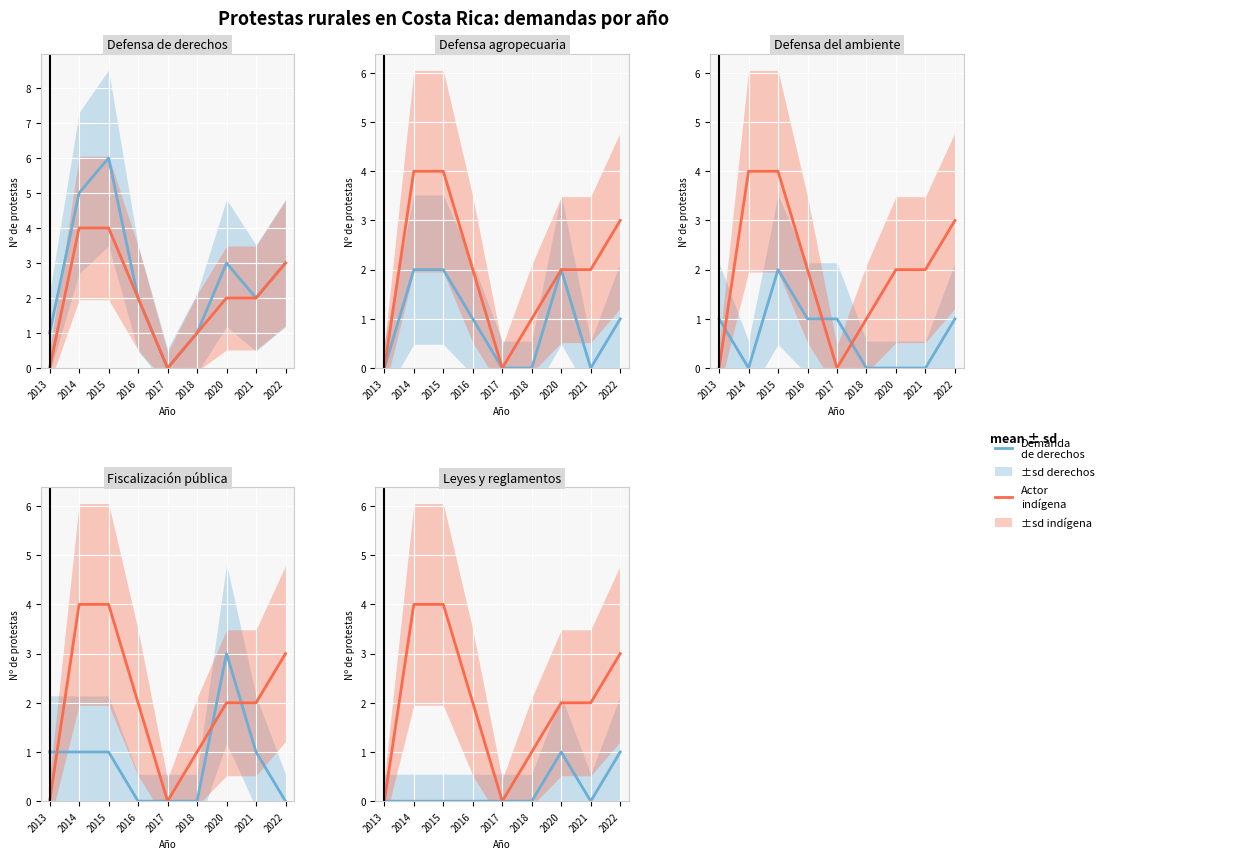

At which label does Indígenas first exceed 2?

2014